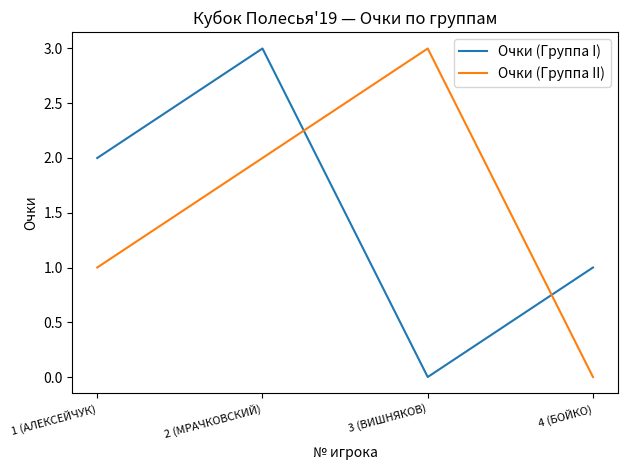

At 2 (МРАЧКОВСКИЙ), list the series in order from largest to smallest.

Очки (Группа I), Очки (Группа II)